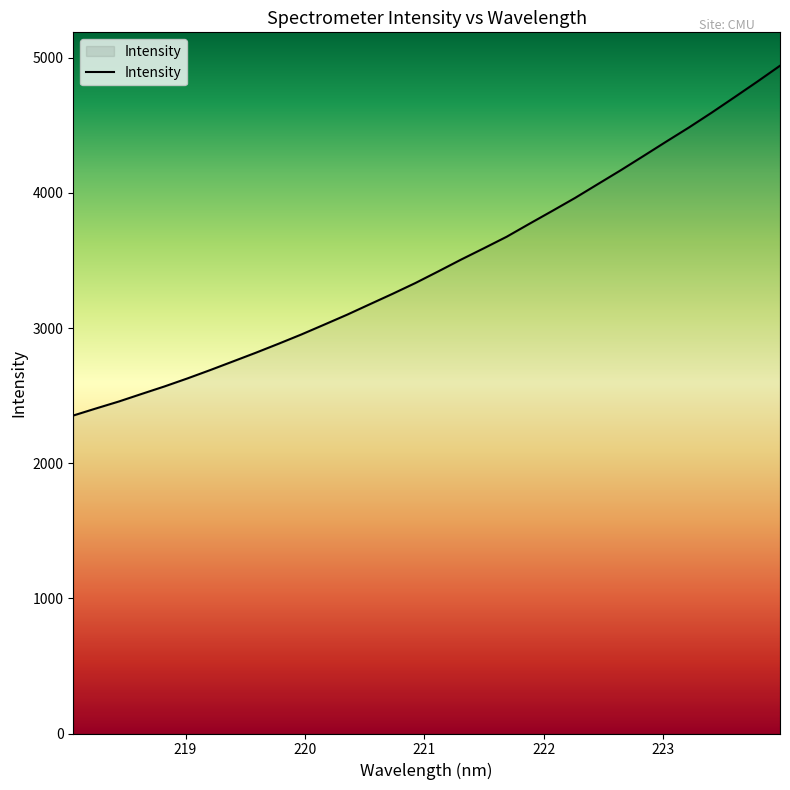

What is the maximum value shown in the chart?

4941.9